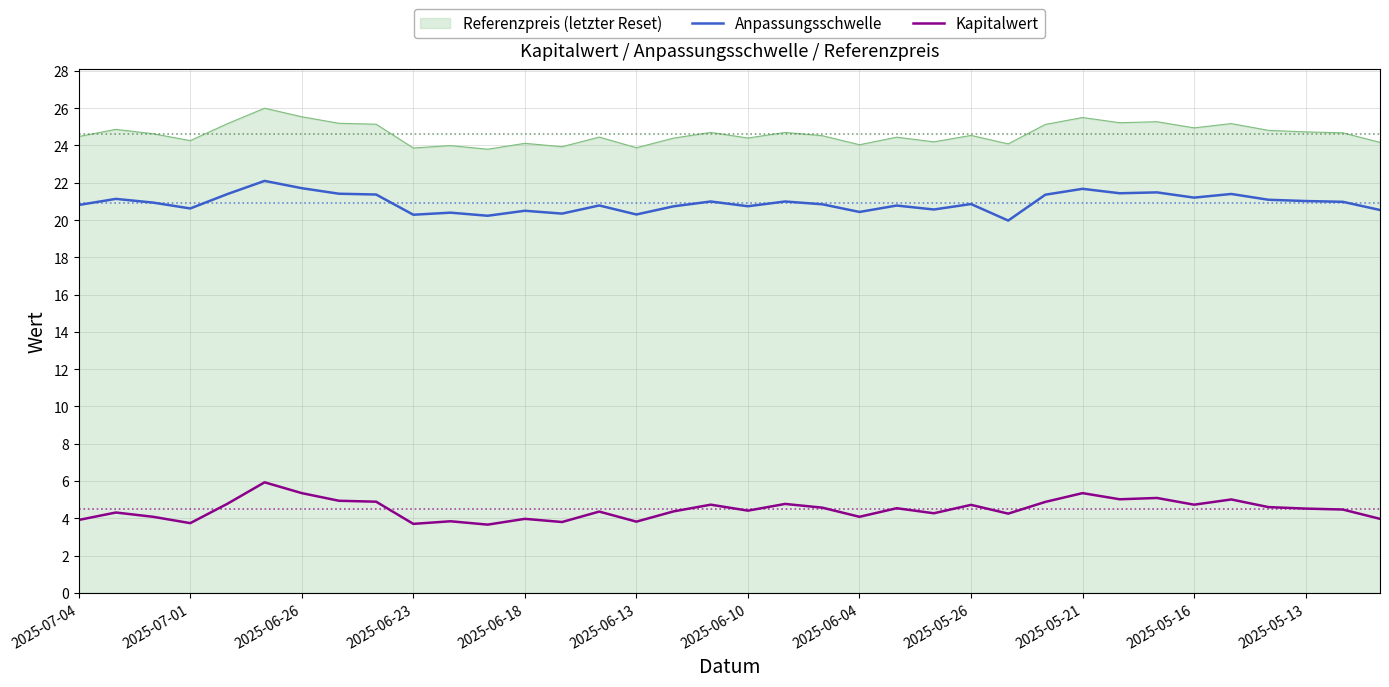

True or false: Anpassungsschwelle and Referenzpreis (letzter Reset) cross at least once.

False